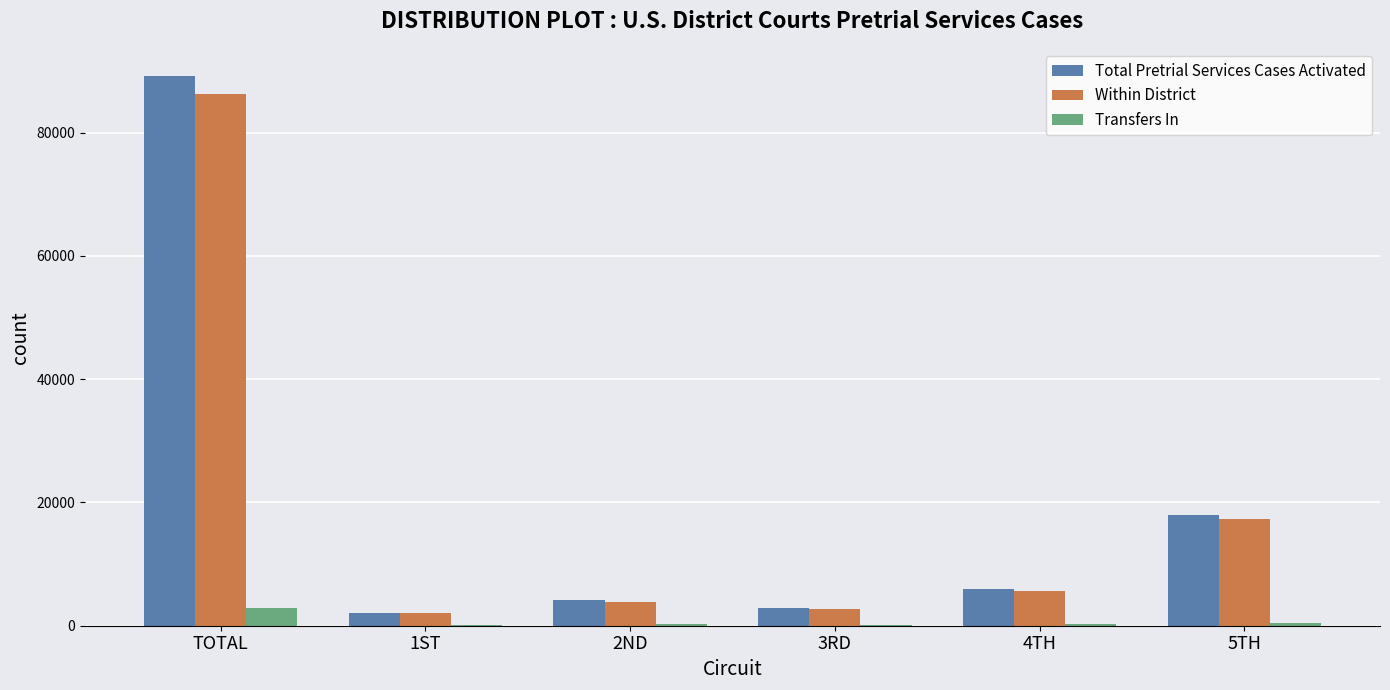

Is the value of Transfers In at 5TH greater than the value of Total Pretrial Services Cases Activated at 3RD?

No